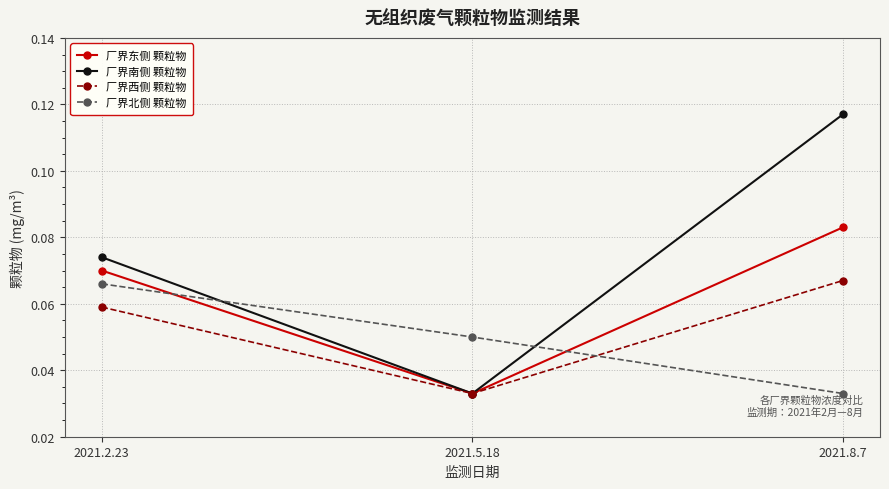

At which label is 厂界南侧 颗粒物 closest to 0?

2021.5.18